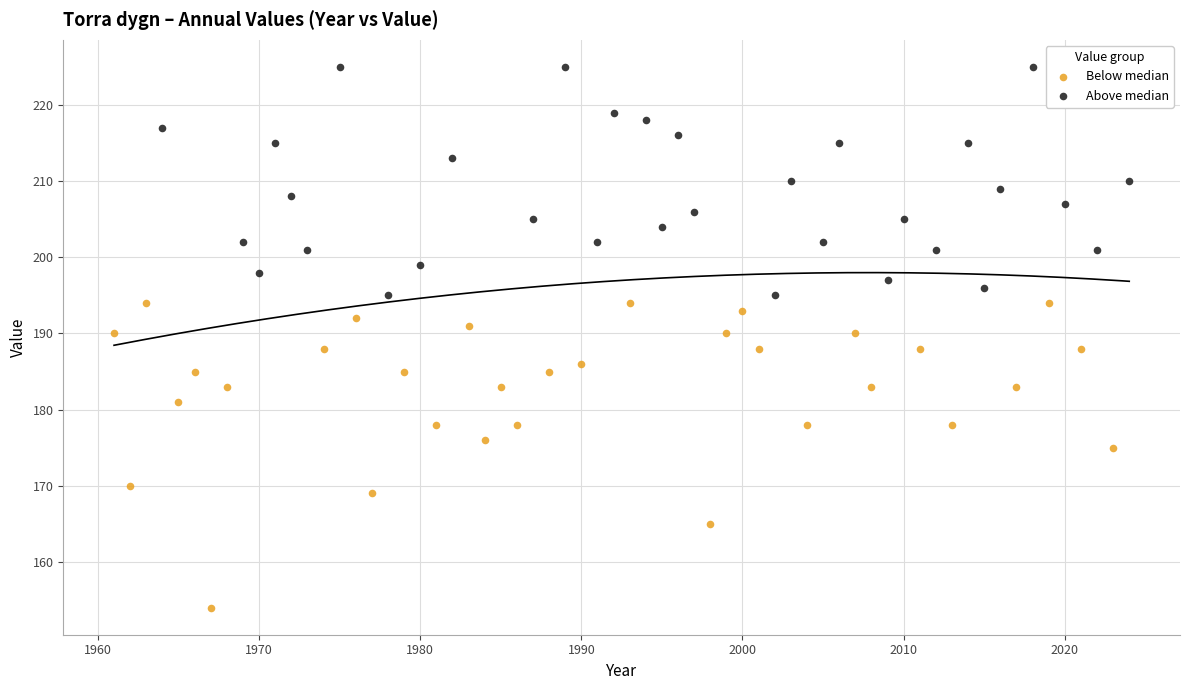

Which series contains the highest Y value?

Above median